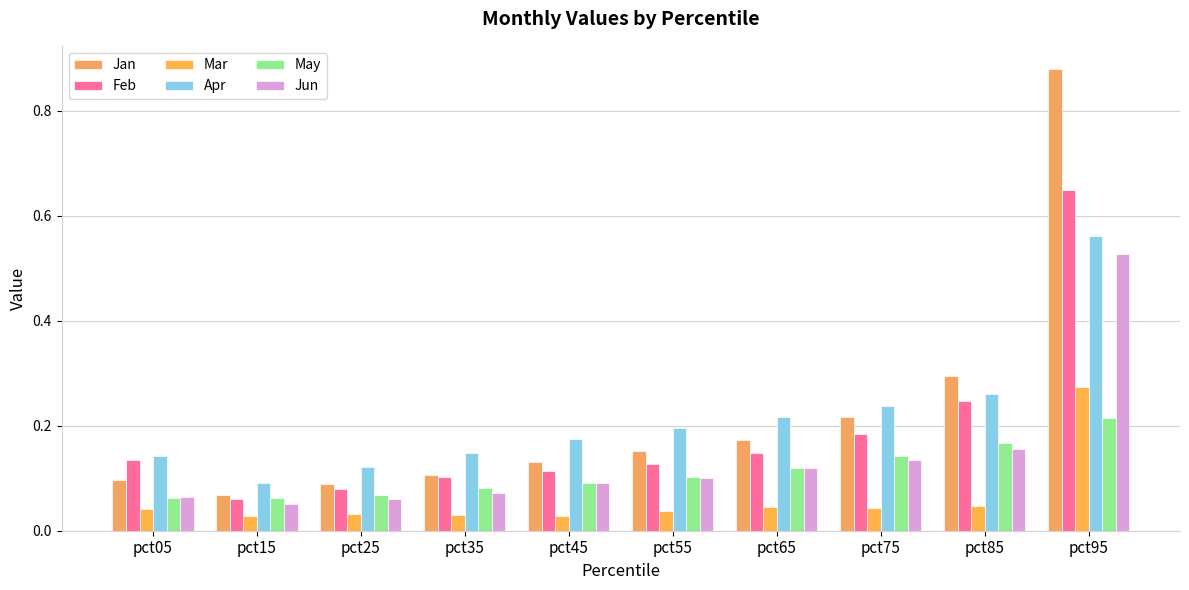

At which category does the chart reach its minimum across all series?

pct45